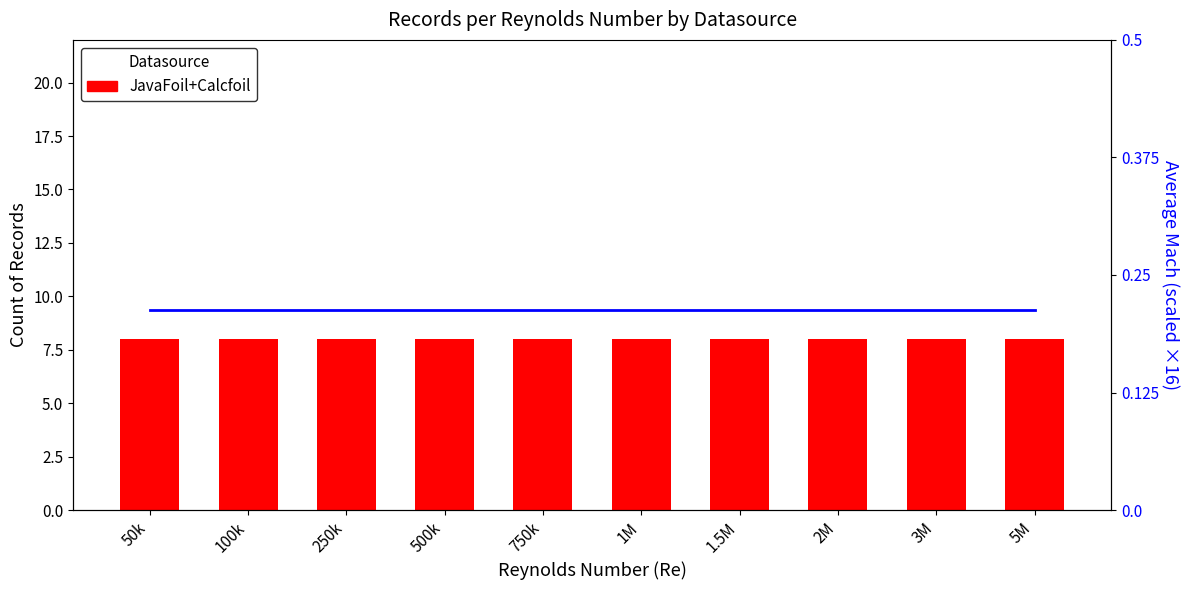

Read the JavaFoil+Calcfoil value at 500k.

8.0